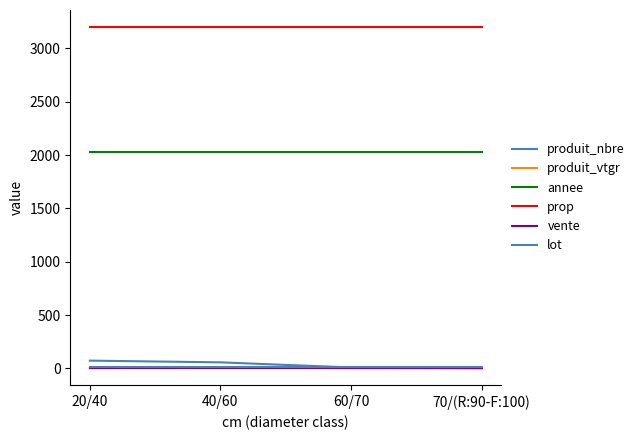

True or false: annee has more than 1 interior local peaks.

False